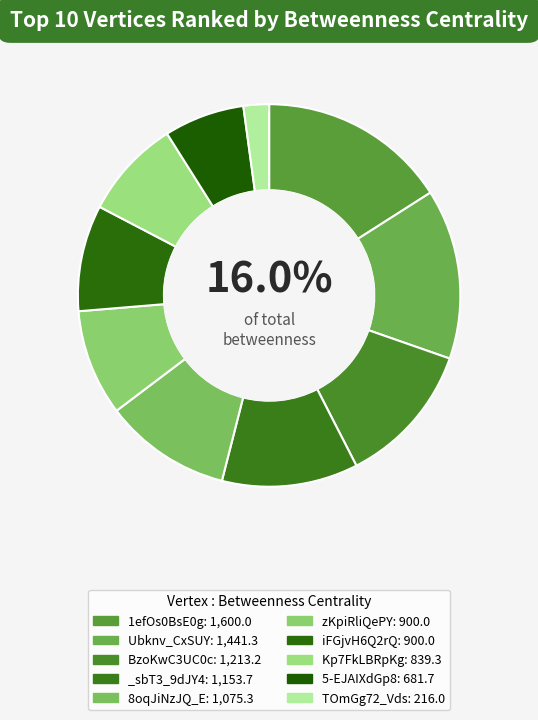

What percentage is the BzoKwC3UC0c slice, to the nearest percent?

12%